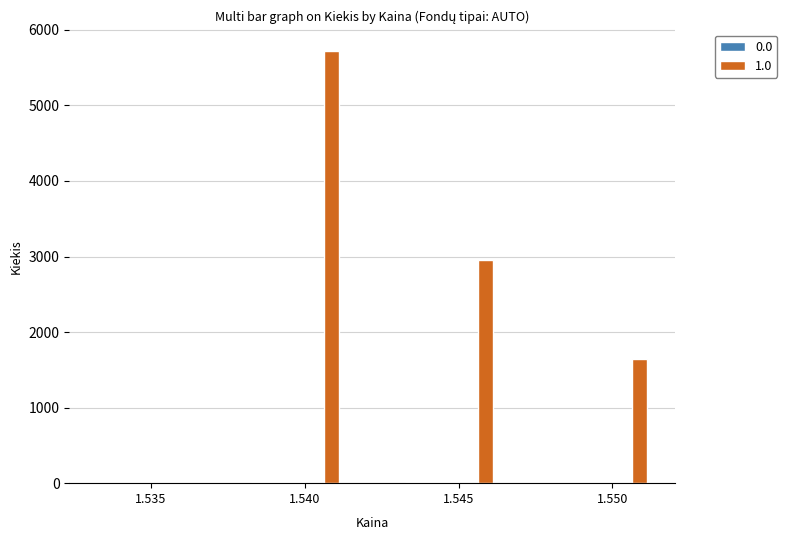

Which series has the largest total across all categories?

1.0